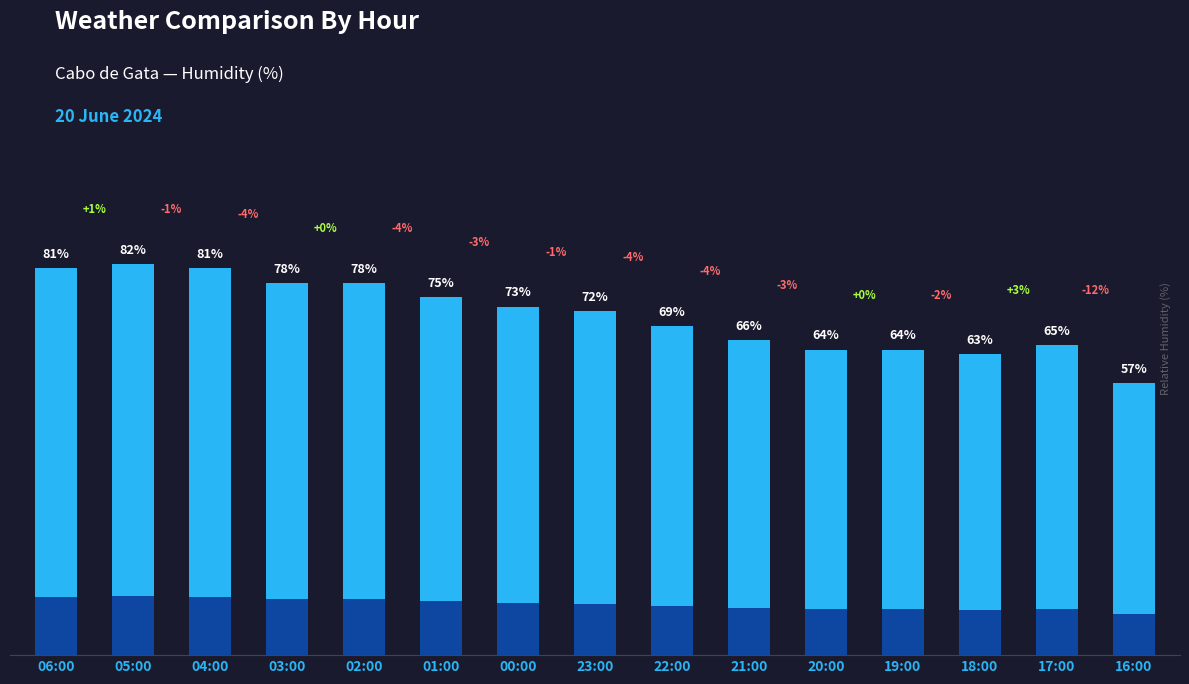

What is the greatest value displayed?

82